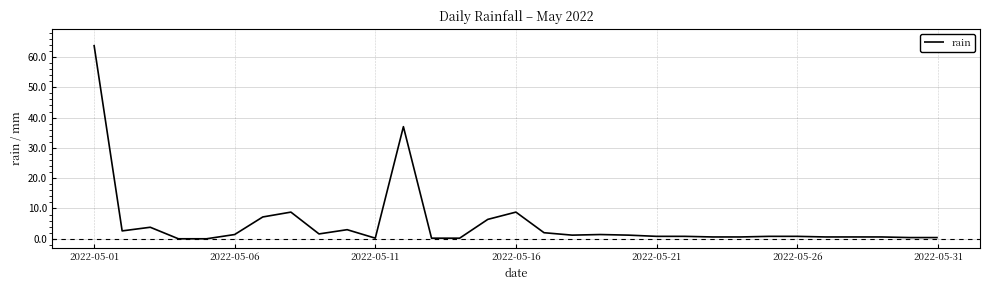

What is the sum of all values?

158.0